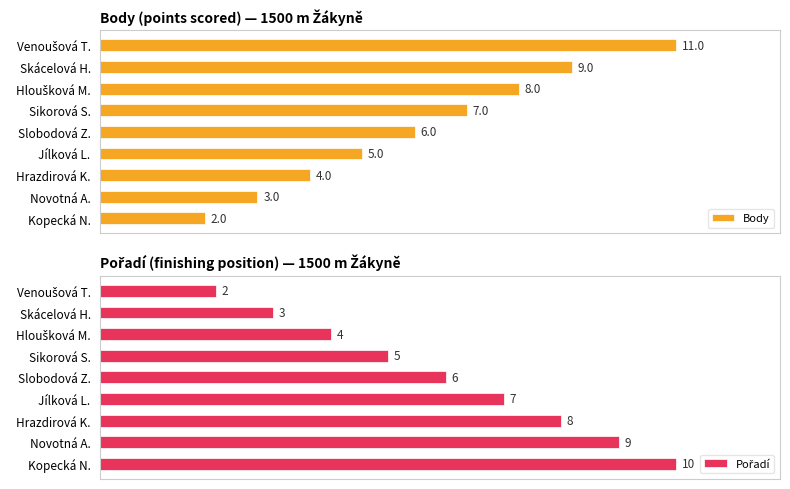

Which series has the largest total across all categories?

Body